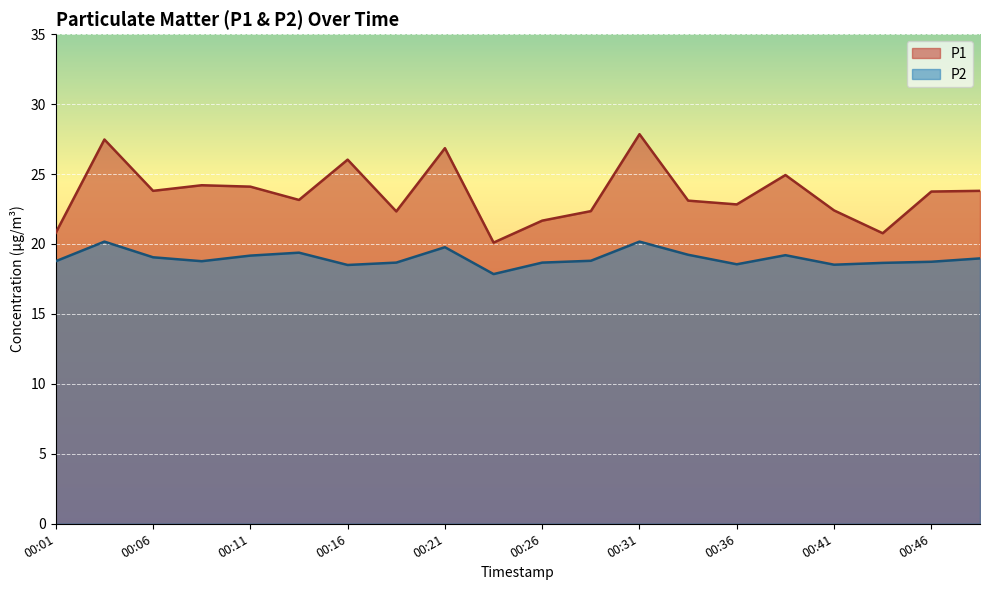

Which series changed the most between 00:06 and 00:24?

P1